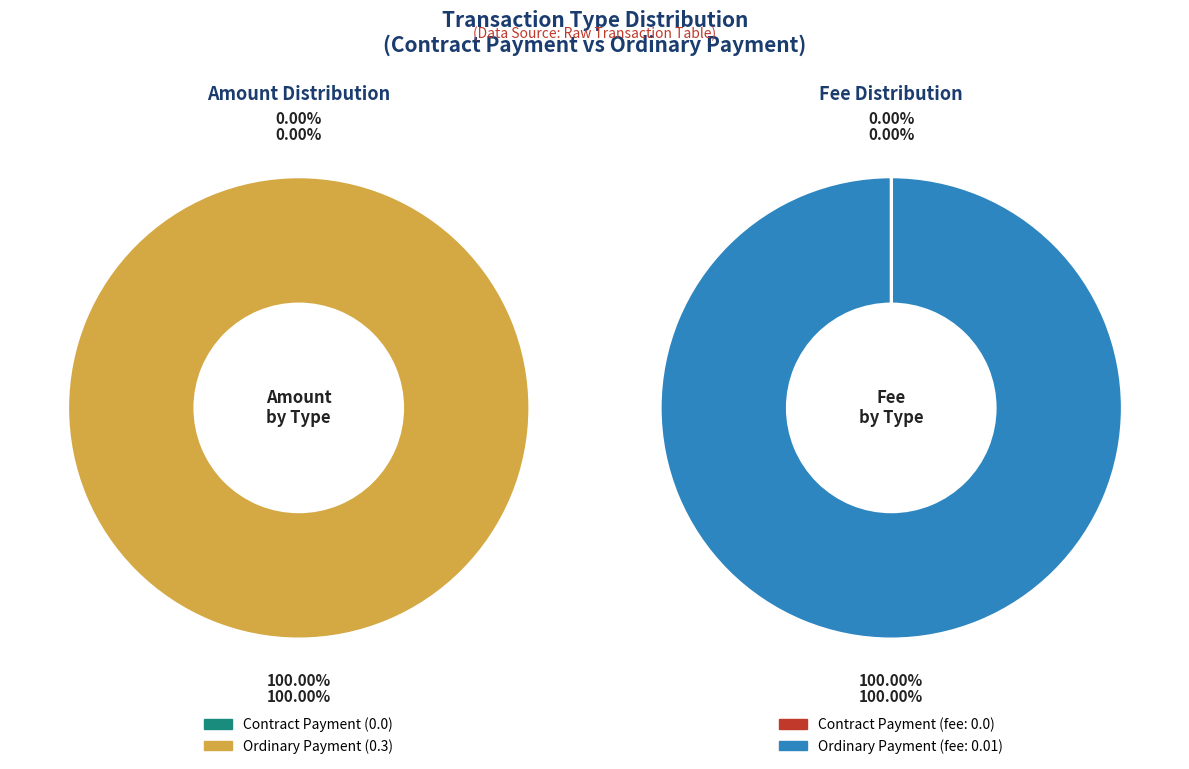

What is the change in value from Contract Payment to Ordinary Payment?

+0.3